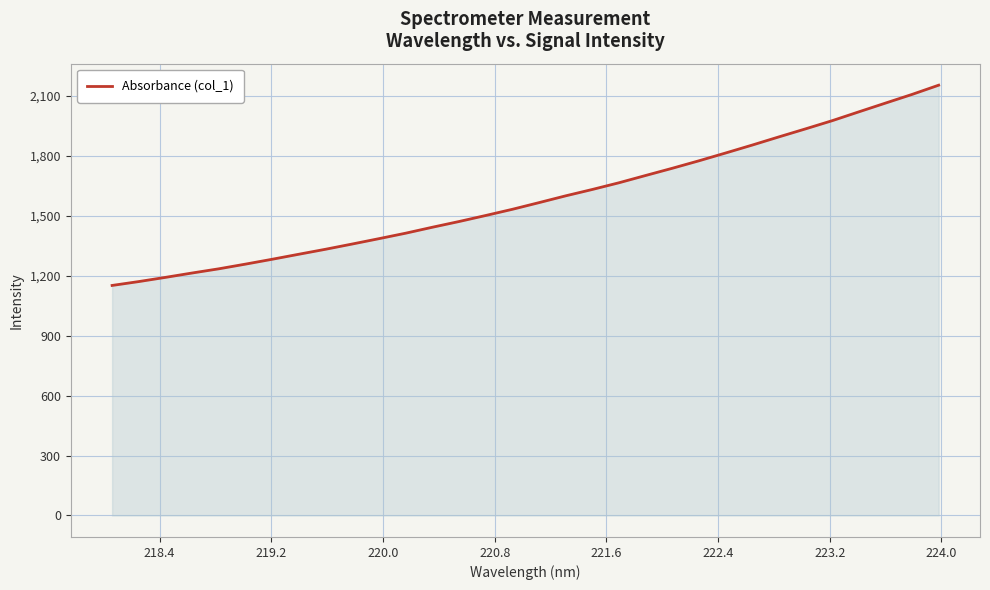

What is the maximum value shown in the chart?

2154.5